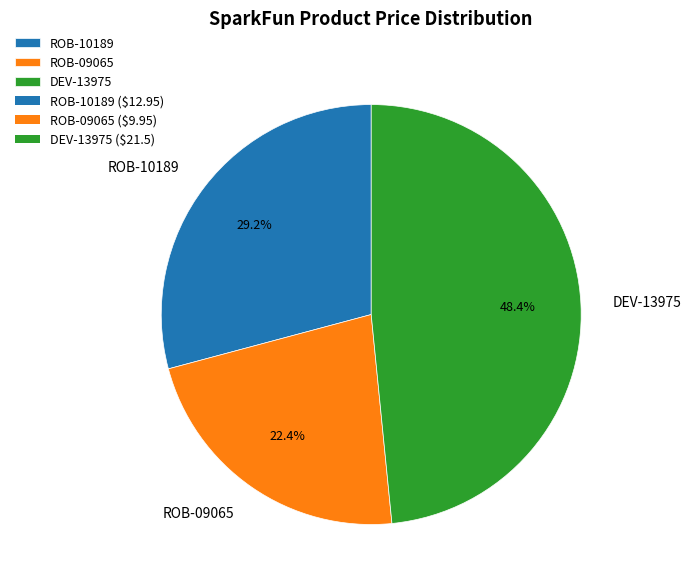

To the nearest percent, what is the difference between the DEV-13975 and ROB-10189 slice percentages?

19%